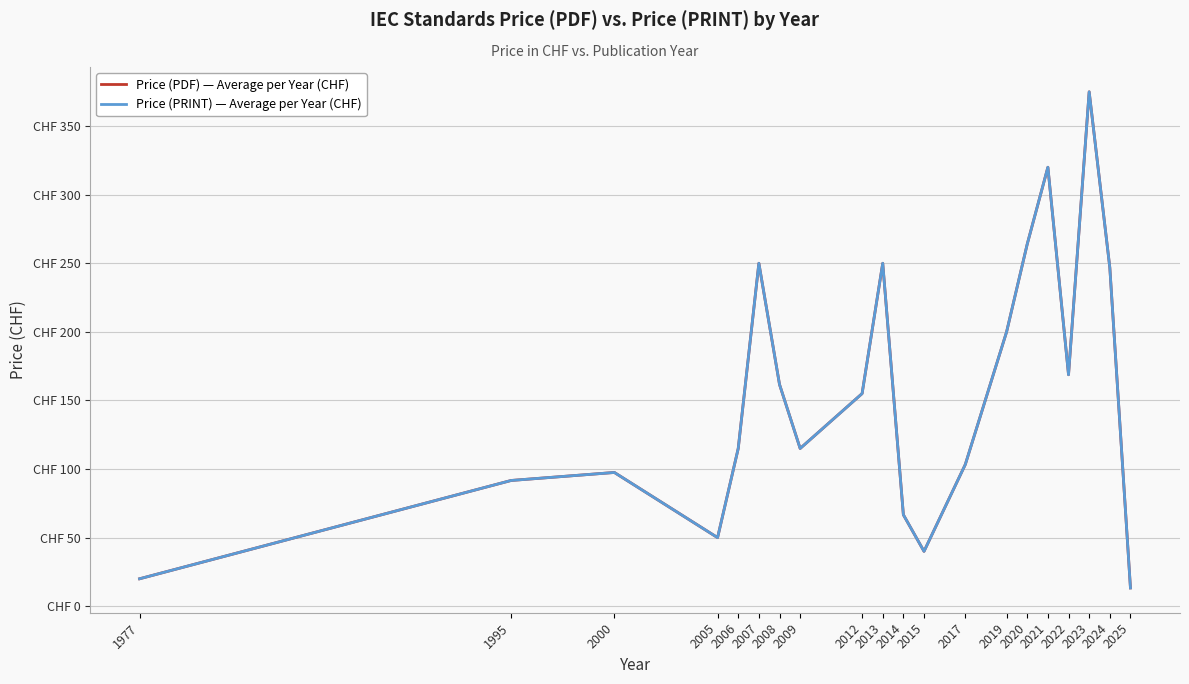

What is the value of the Price (PRINT) — Average per Year (CHF) point at the 16th from the left?

320.0